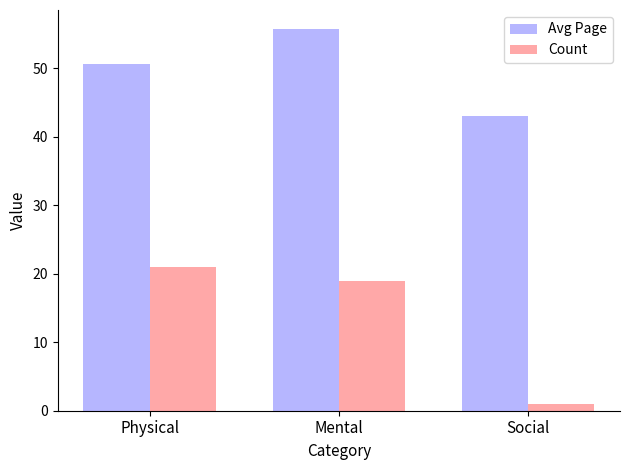

What is the average value of the Avg Page series?

49.8